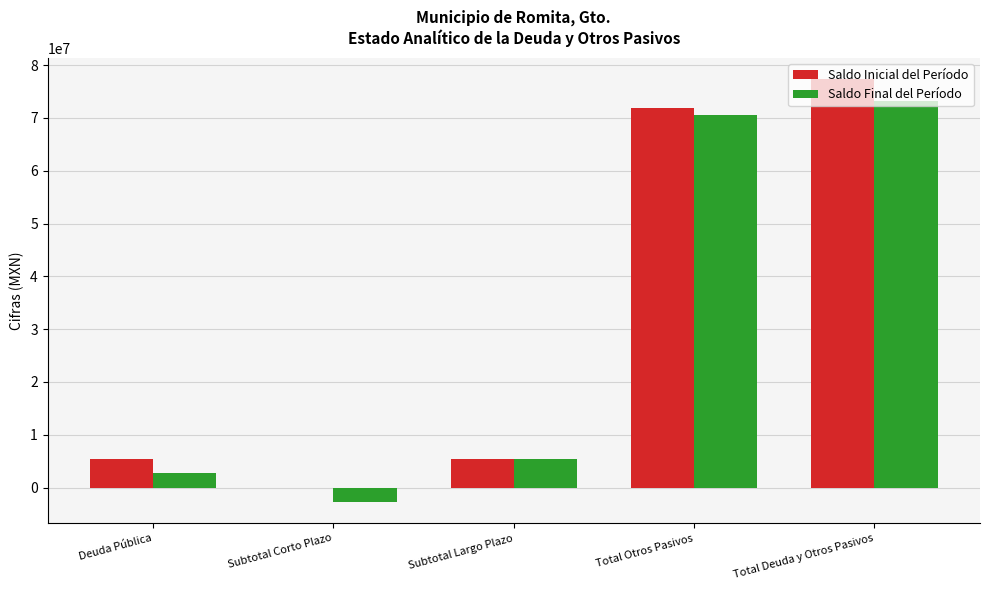

How many series are shown in this chart?

2